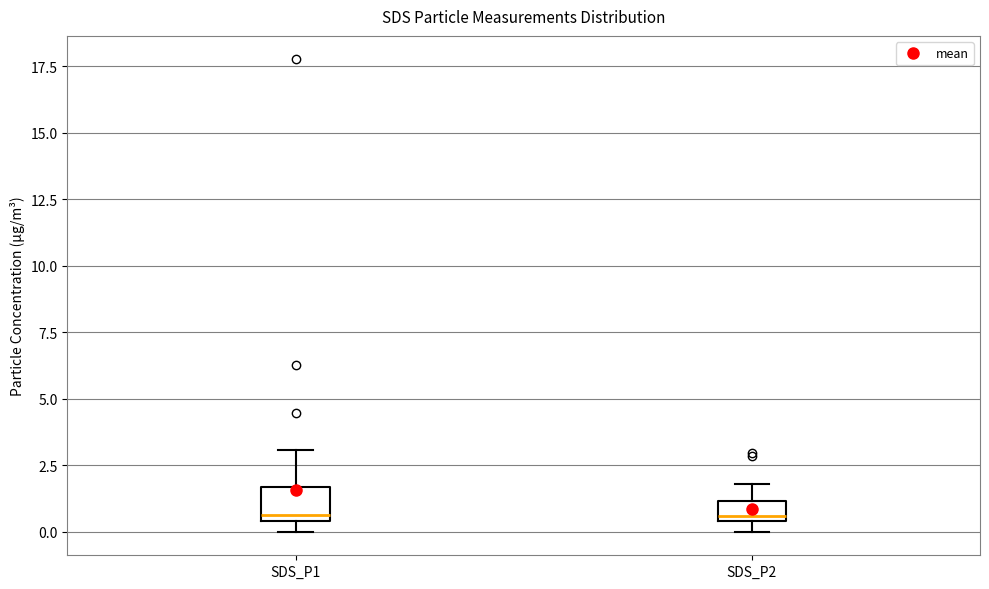

Comparing the boxes themselves (not the whiskers), which one is the tallest?

SDS_P1